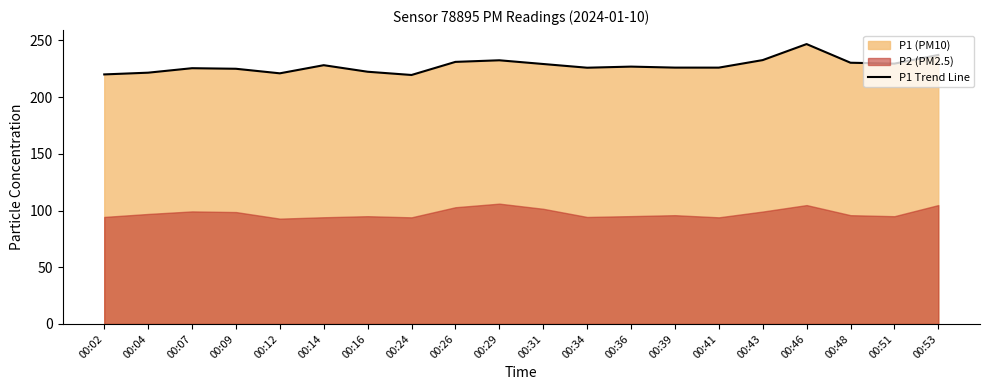

List the labels in order of value, smallest first.

00:24, 00:02, 00:12, 00:04, 00:16, 00:09, 00:07, 00:34, 00:41, 00:39, 00:36, 00:14, 00:31, 00:51, 00:48, 00:26, 00:29, 00:43, 00:53, 00:46